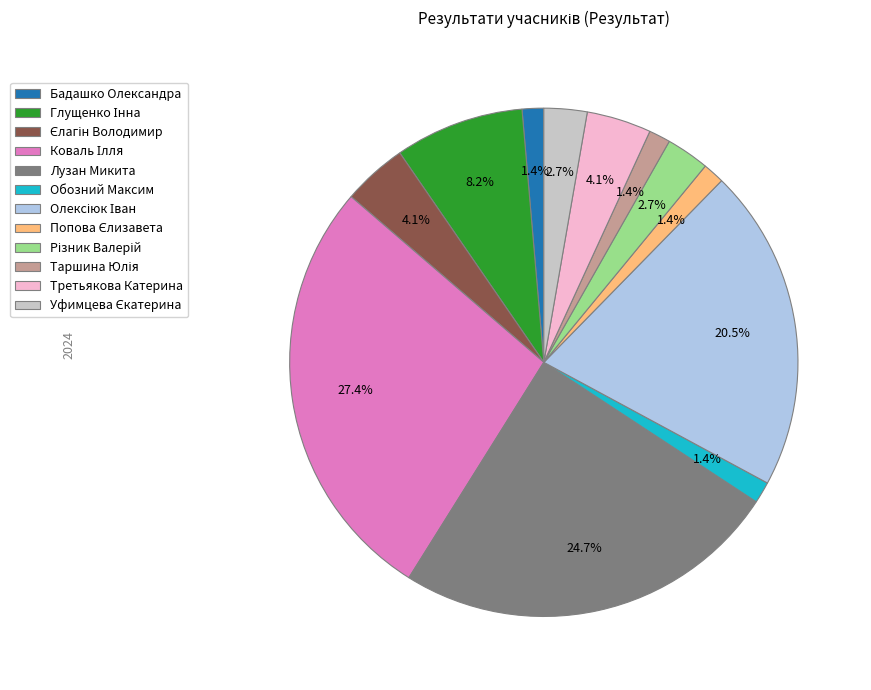

How much of the chart is everything except Обозний Максим?

98.6%